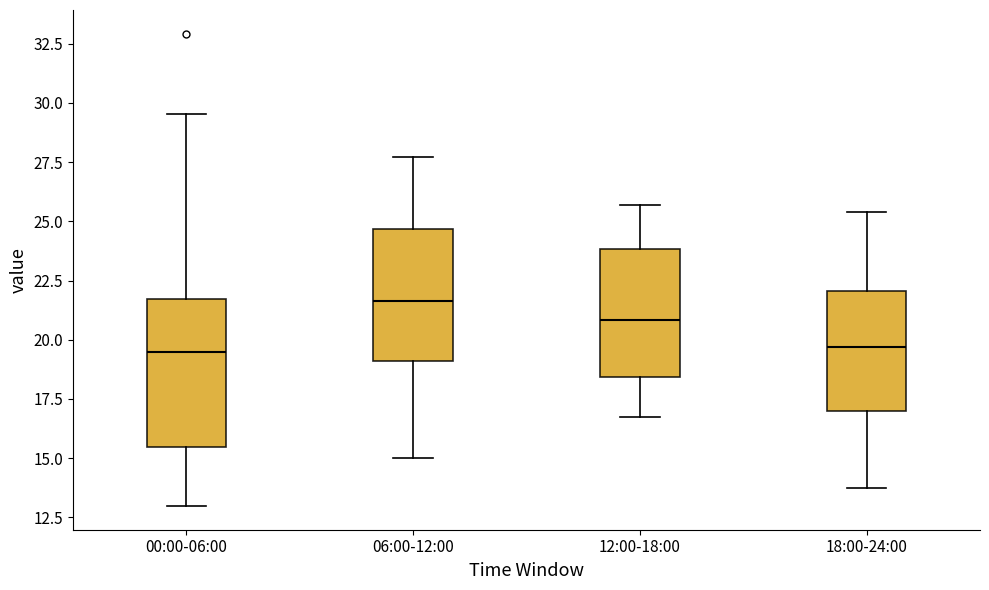

Where does the upper whisker of the box for 00:00-06:00 end on the y-axis? The values are not printed on the chart, so give them approximately, as read against the axis.

29.5